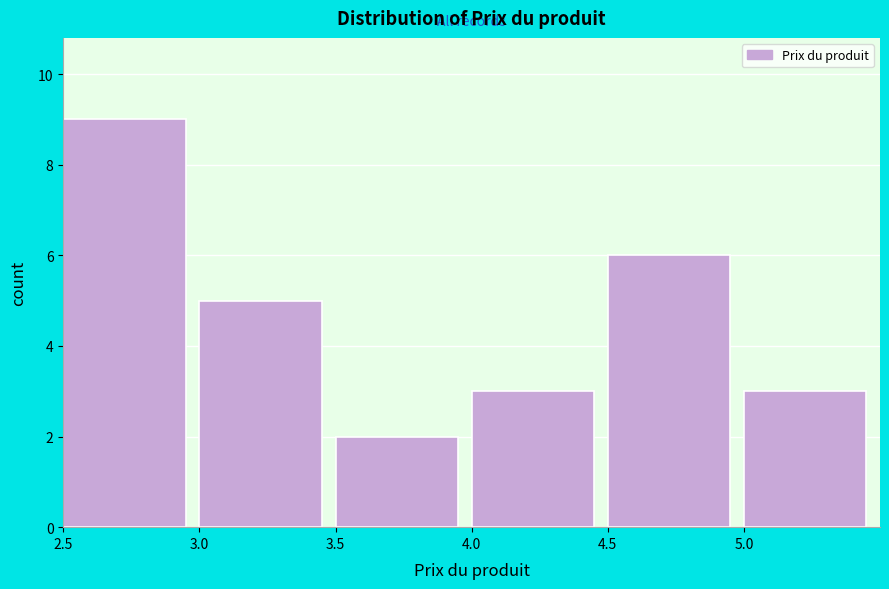

Reading left to right, transcribe this chart: for each bar, give the range it covers on the x-axis and its height. The values are not printed on the chart, so give them approximately, as read against the axis.

2.5 to 3.0: 9
3.0 to 3.5: 5
3.5 to 4.0: 2
4.0 to 4.5: 3
4.5 to 5.0: 6
5.0 to 5.5: 3